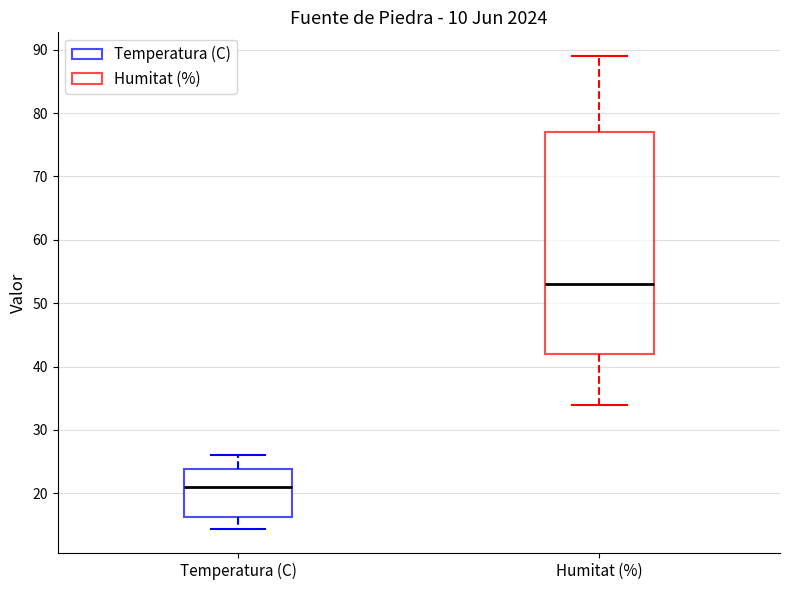

Which box is the tallest, from its lower edge to its upper edge?

Humitat (%)